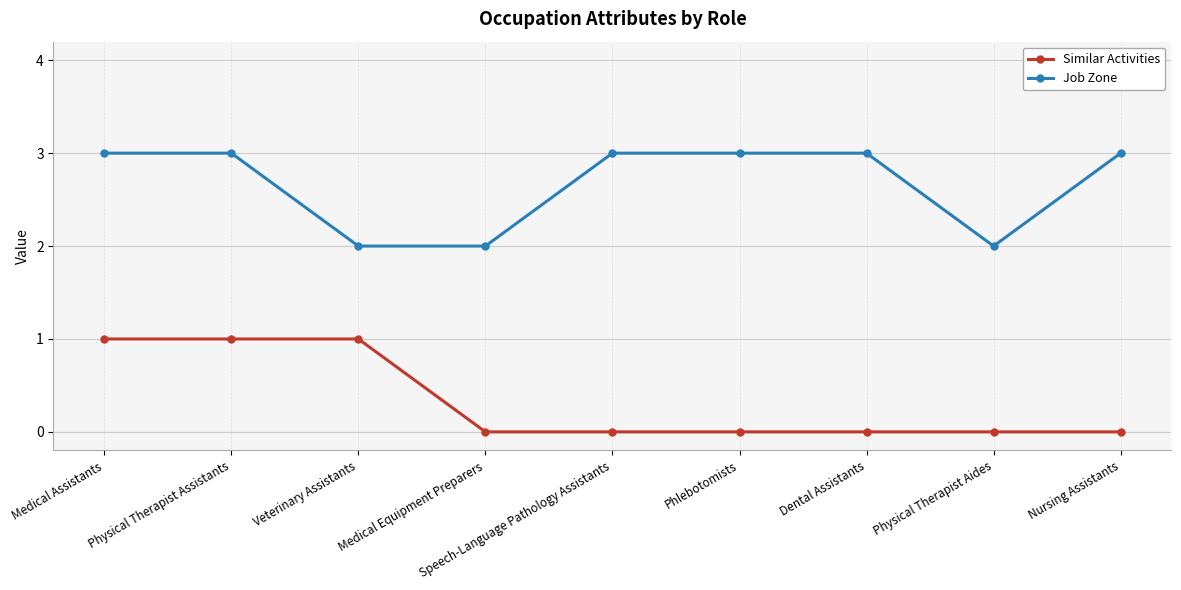

What is the label of the 8th point from the right?

Physical Therapist Assistants